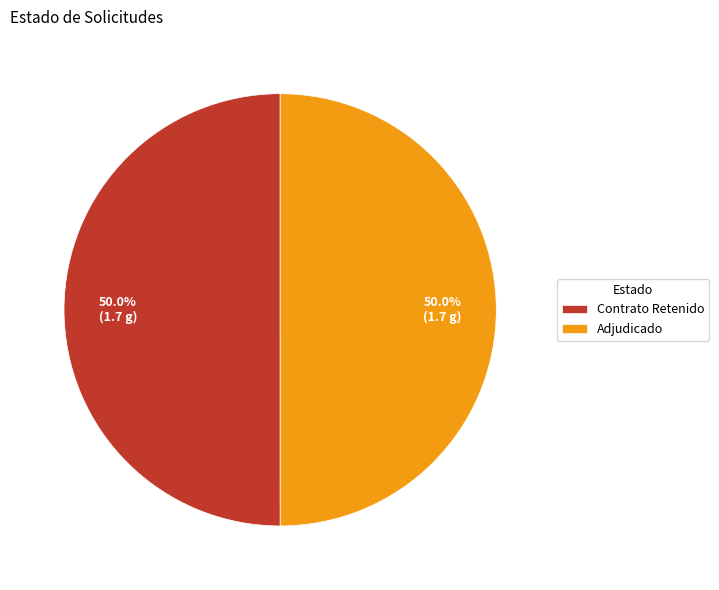

What is the ratio of the value at Contrato Retenido to the value at Adjudicado?

1.0